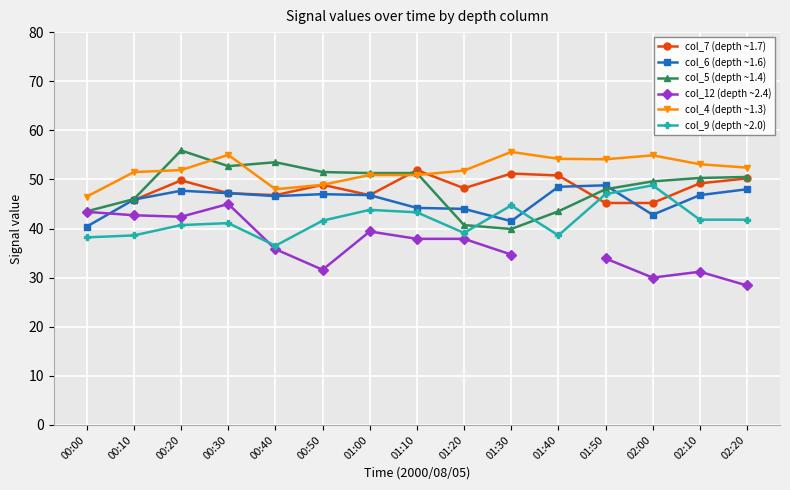

How many intersections are there between col_12 (depth ~2.4) and col_9 (depth ~2.0)?

1